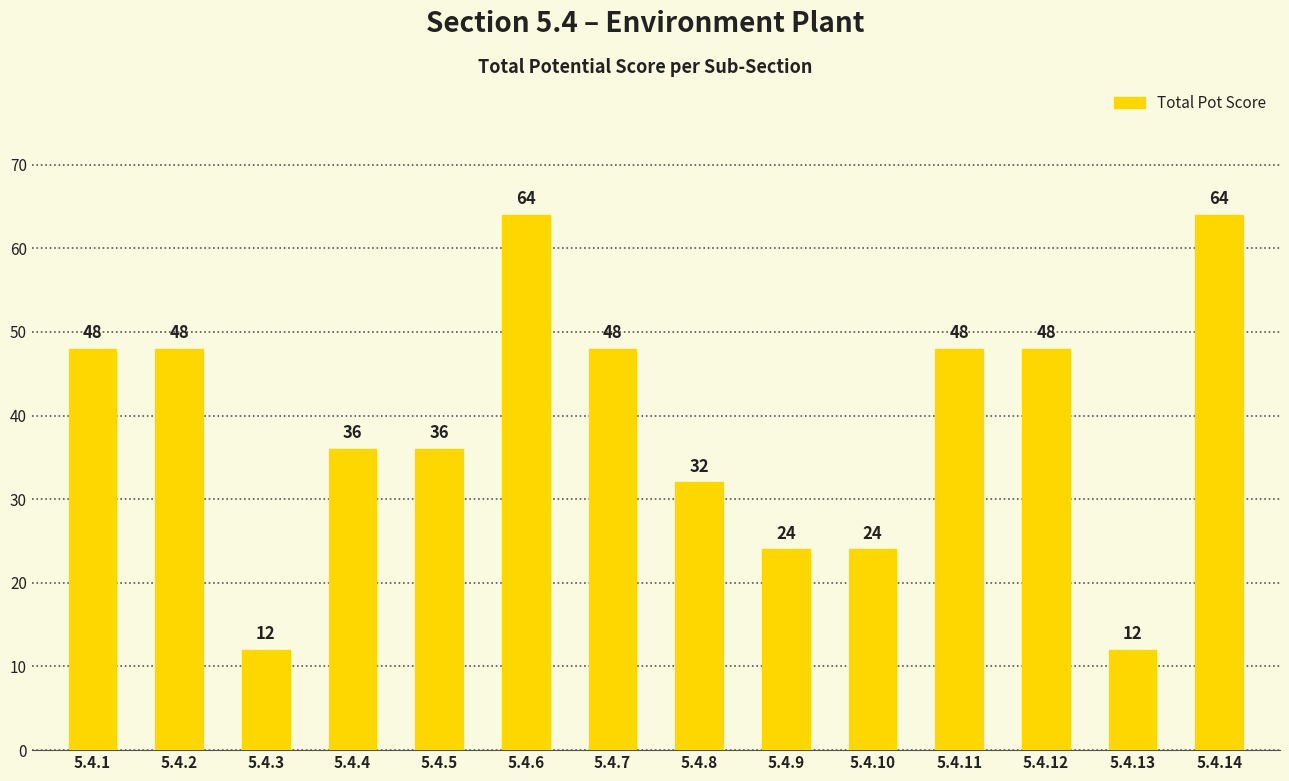

What is the greatest value displayed?

64